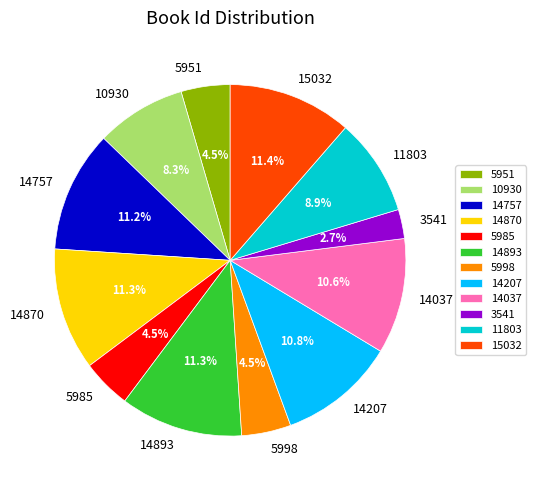

What is the smallest slice in the pie chart?

3541